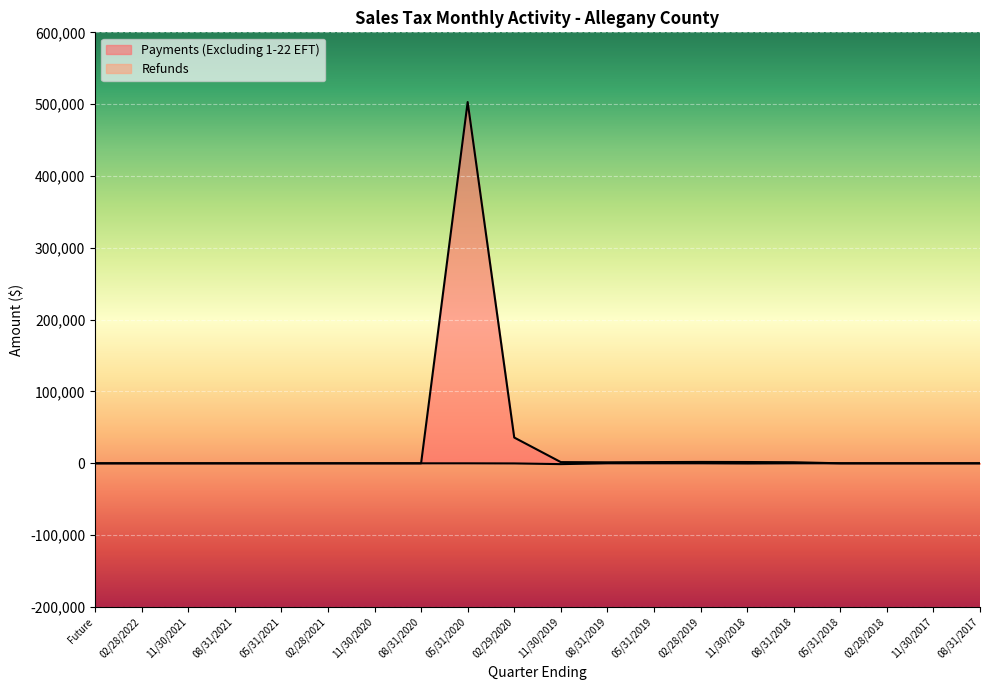

True or false: Payments (Excluding 1-22 EFT) and Refunds cross at least once.

False